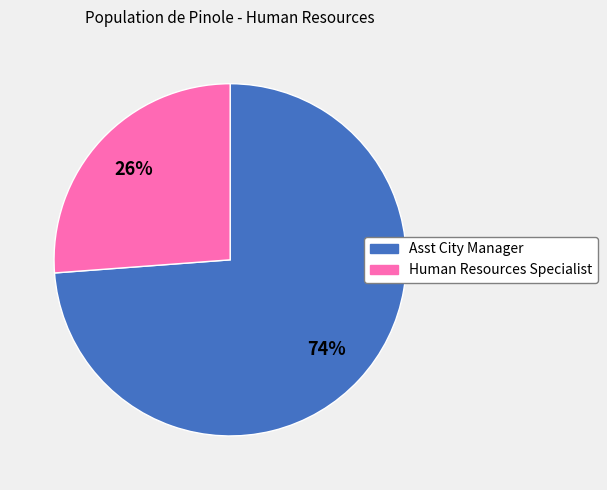

Count the number of slices in the pie.

2